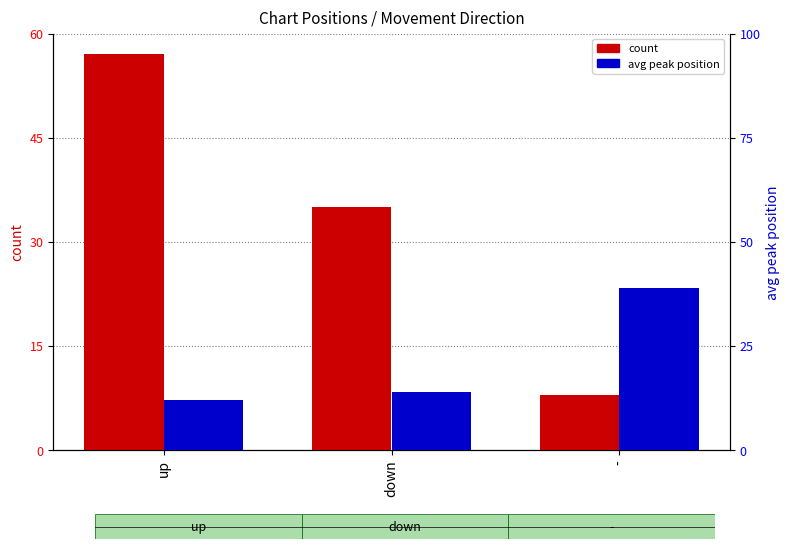

Reading left to right, extract all data points from this chart.

count: up=57	down=35	-=8
avg peak position: up=12	down=14	-=39